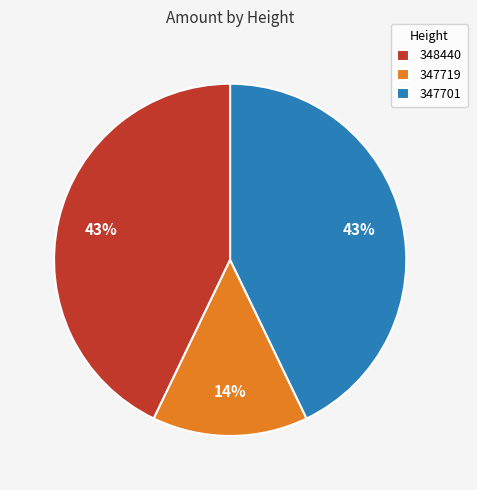

How many slices are in this pie chart?

3